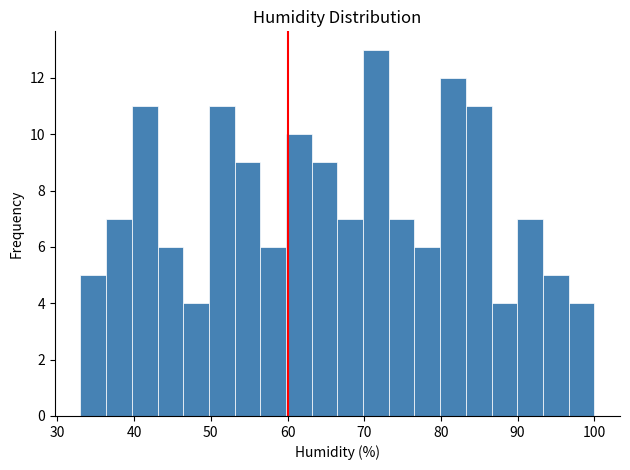

Around what value on the x-axis is the tallest bar? Give the approximate position of its centre, as read against the axis.

72